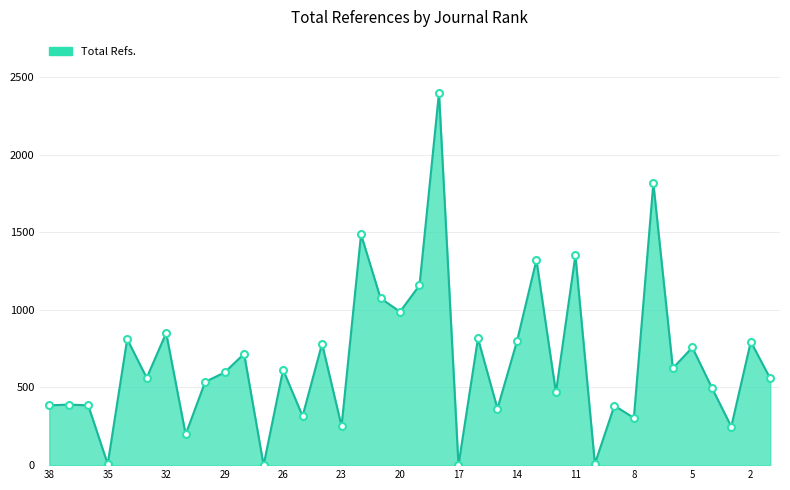

What is the difference between the maximum and minimum values?

2398